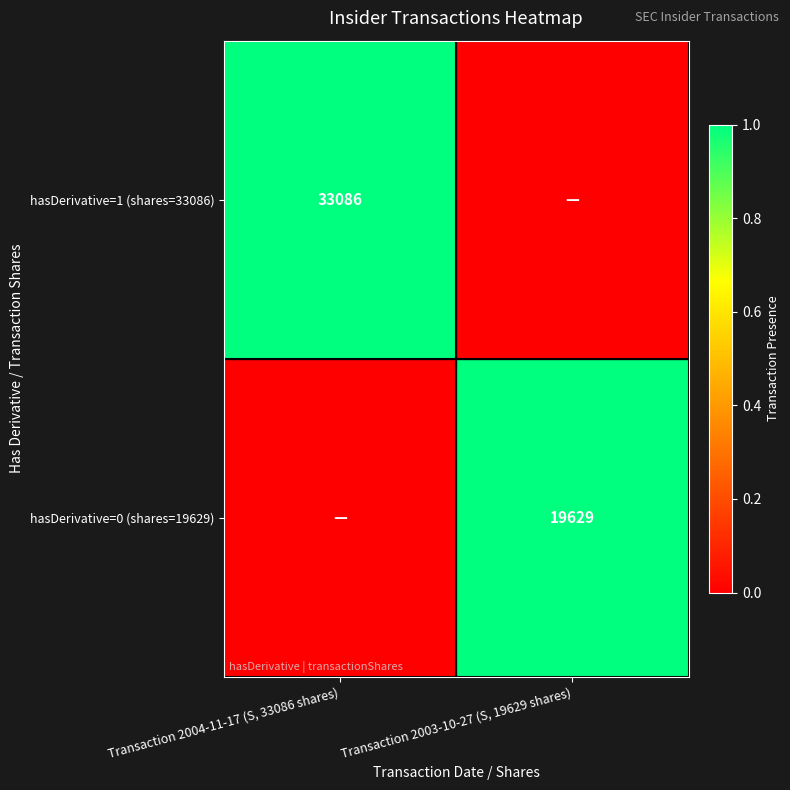

Count the number of categories in the chart.

2